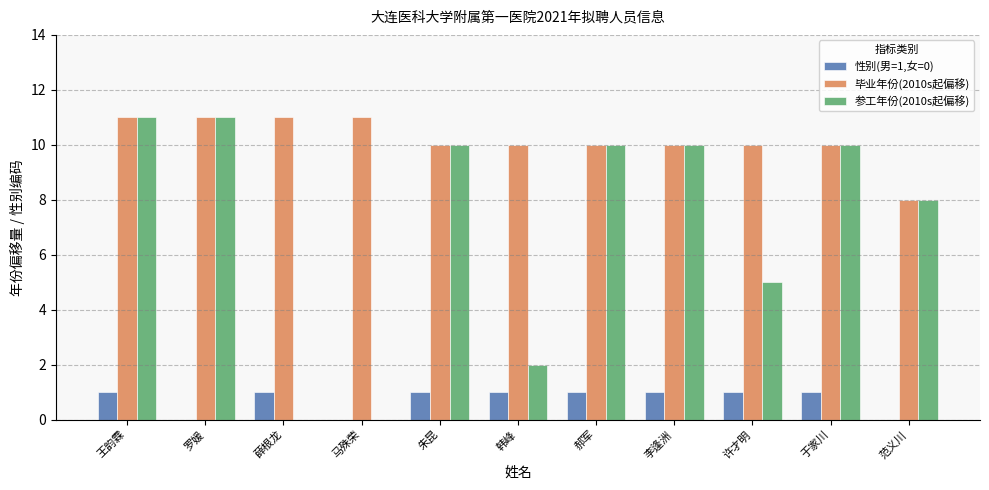

Count the number of data series in this chart.

3